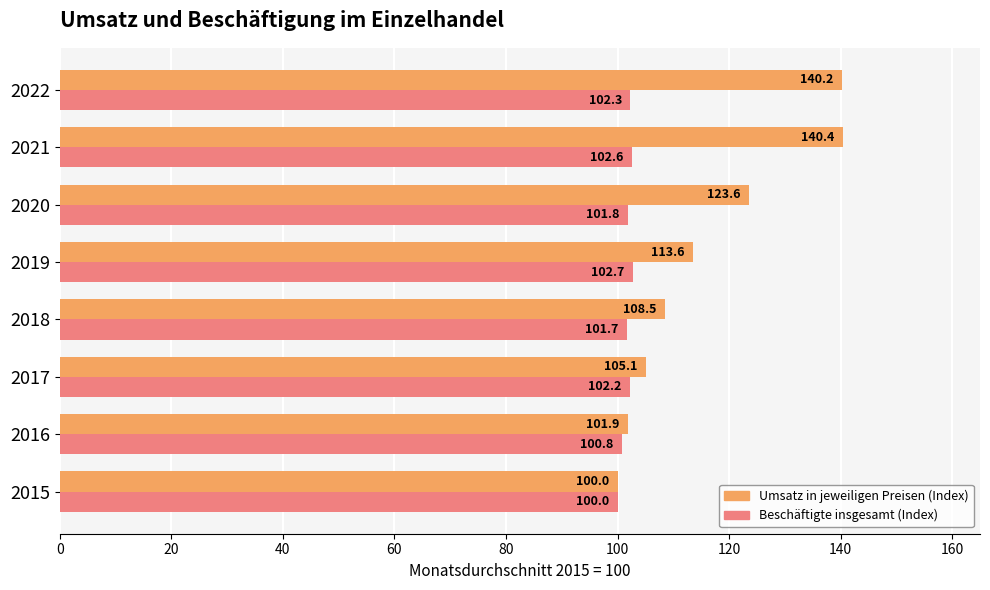

What is the difference between the maximum and minimum values in the Beschäftigte insgesamt (Index) series?

2.7